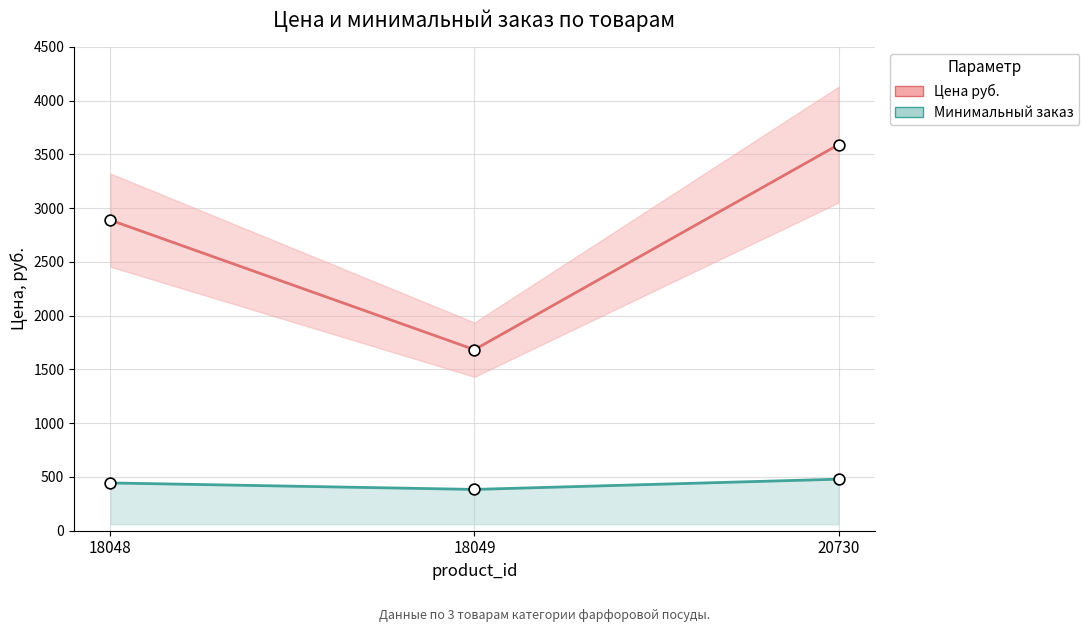

What is the total value across all series at 18048?

3333.6